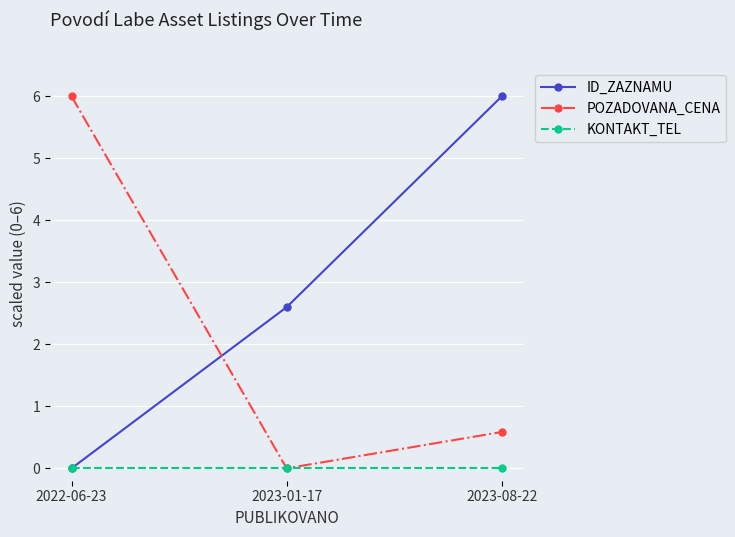

What is the label of the 2nd point from the left?

2023-01-17